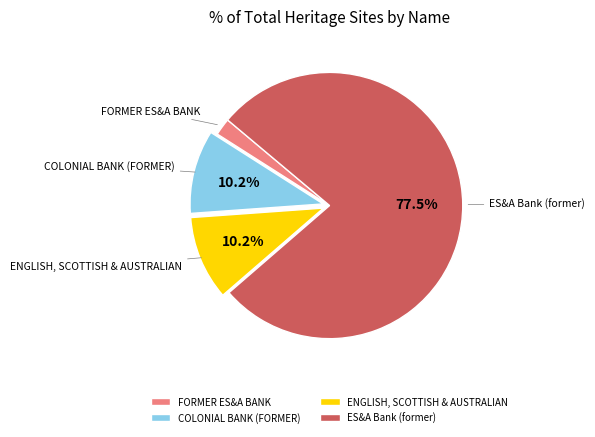

What is the majority slice?

ES&A Bank (former)